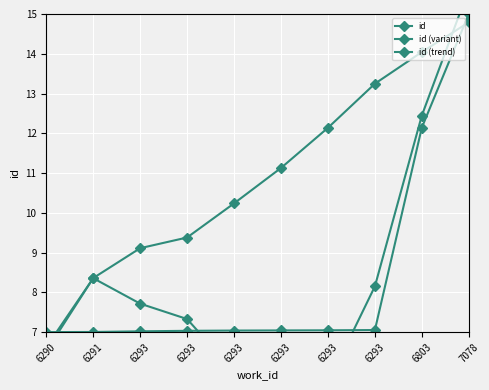

Where do id and id (variant) first cross each other?

6290 and 6291